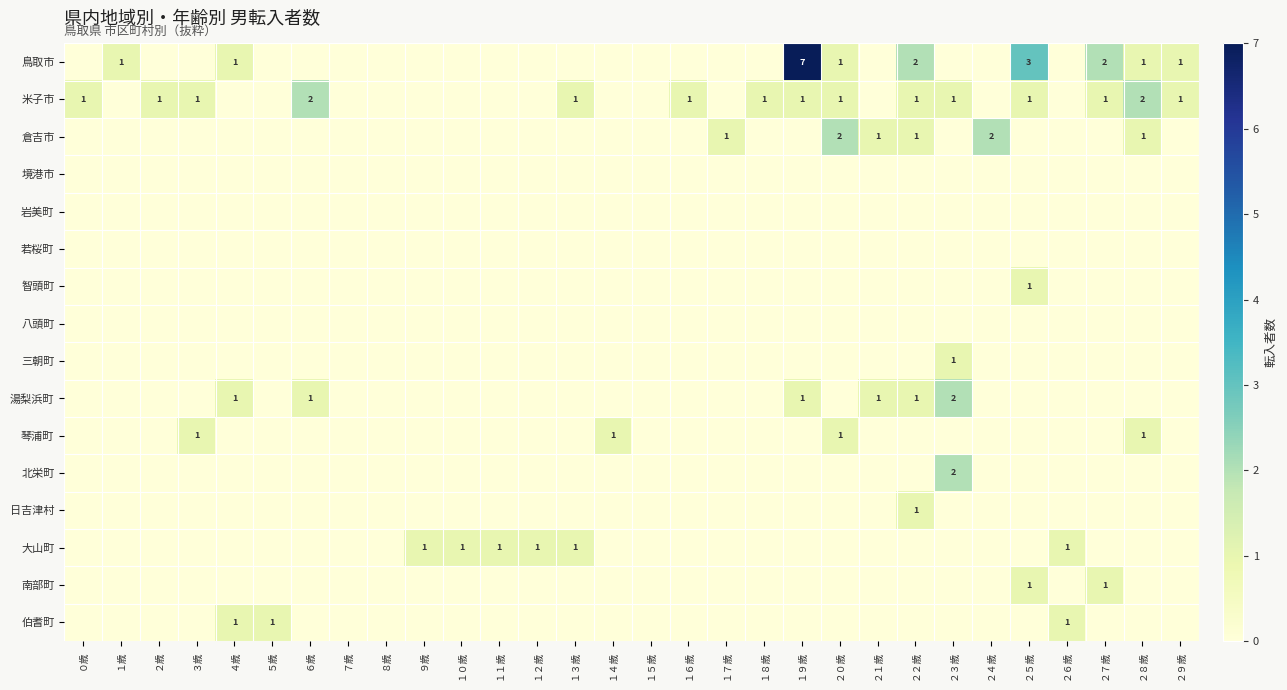

The value of 南部町 at ２歳 is 0. True or false?

True